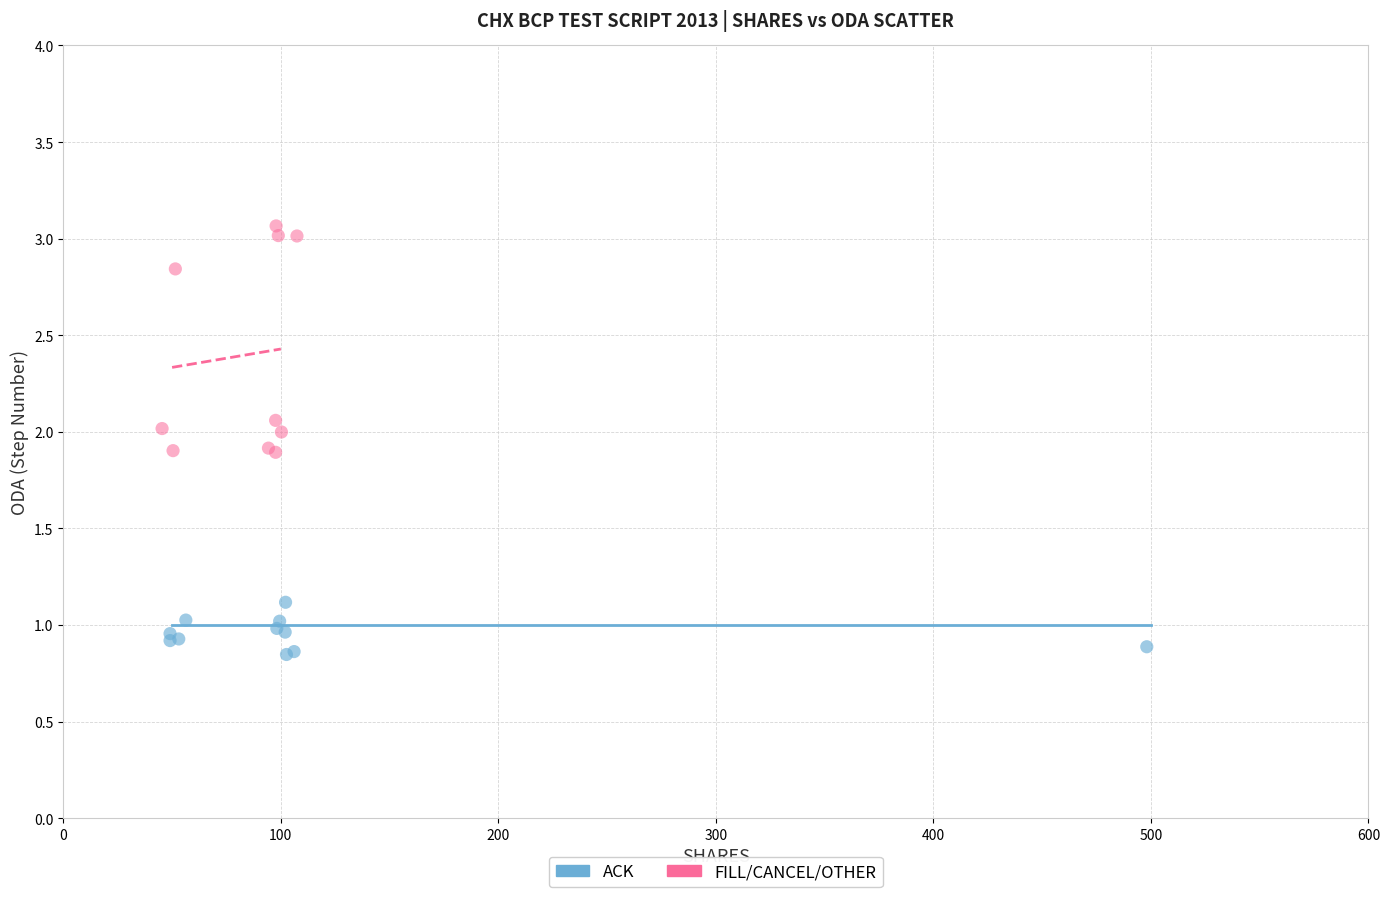

Which series reaches the maximum Y coordinate?

FILL/CANCEL/OTHER